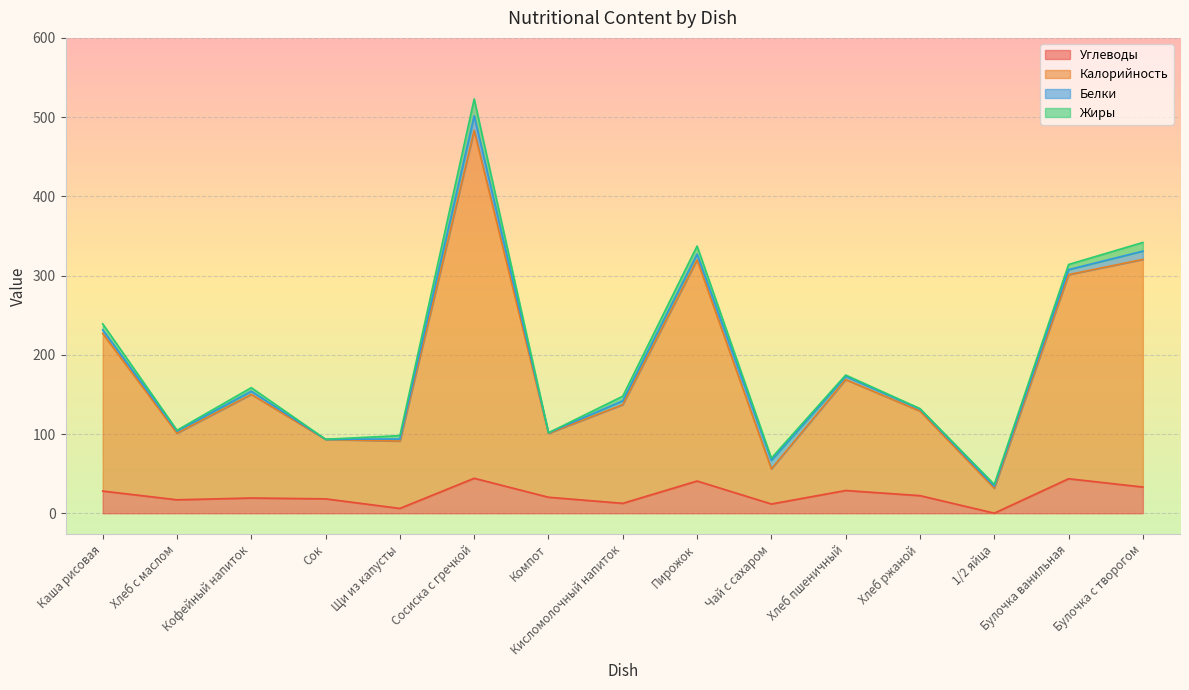

What is the total value across all series at Пирожок?

337.3